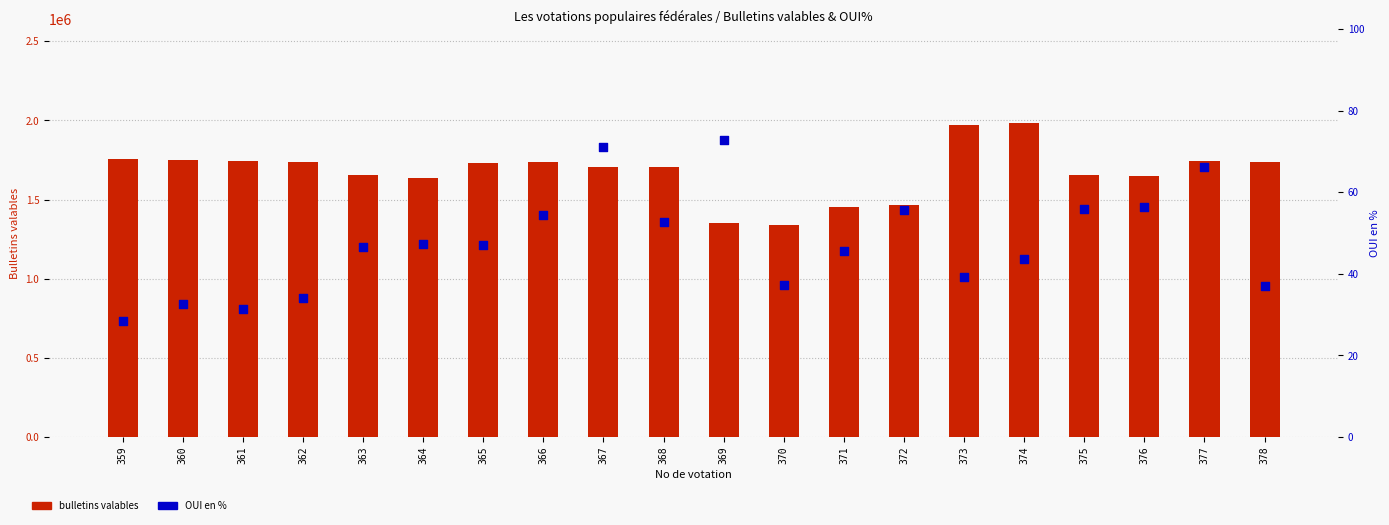

Which series contains the lowest Y value?

OUI en %